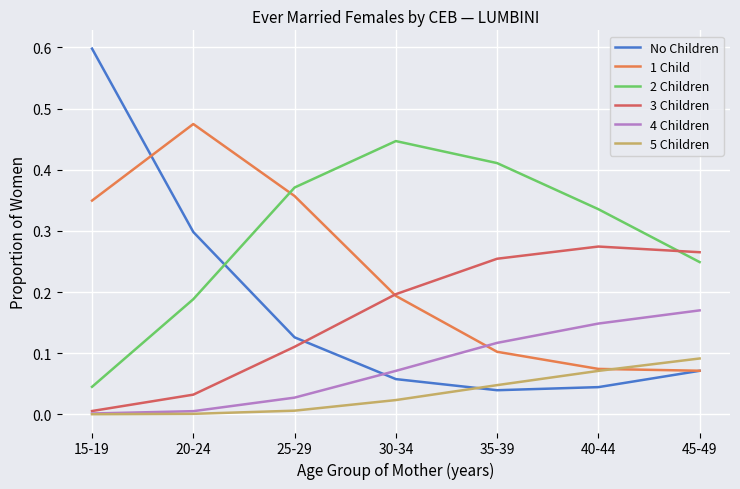

True or false: 4 Children has a value of 0.1 at 30-34.

True